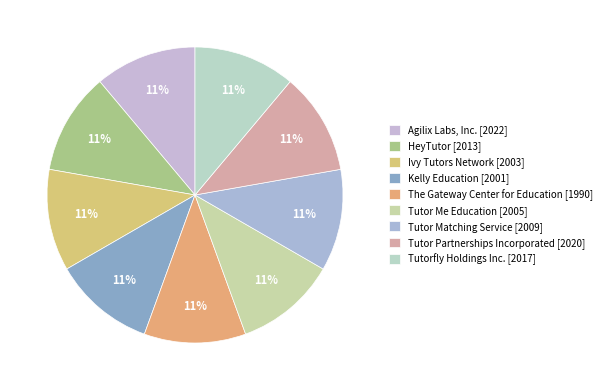

What is the smallest slice in the pie chart?

The Gateway Center for Education [1990]